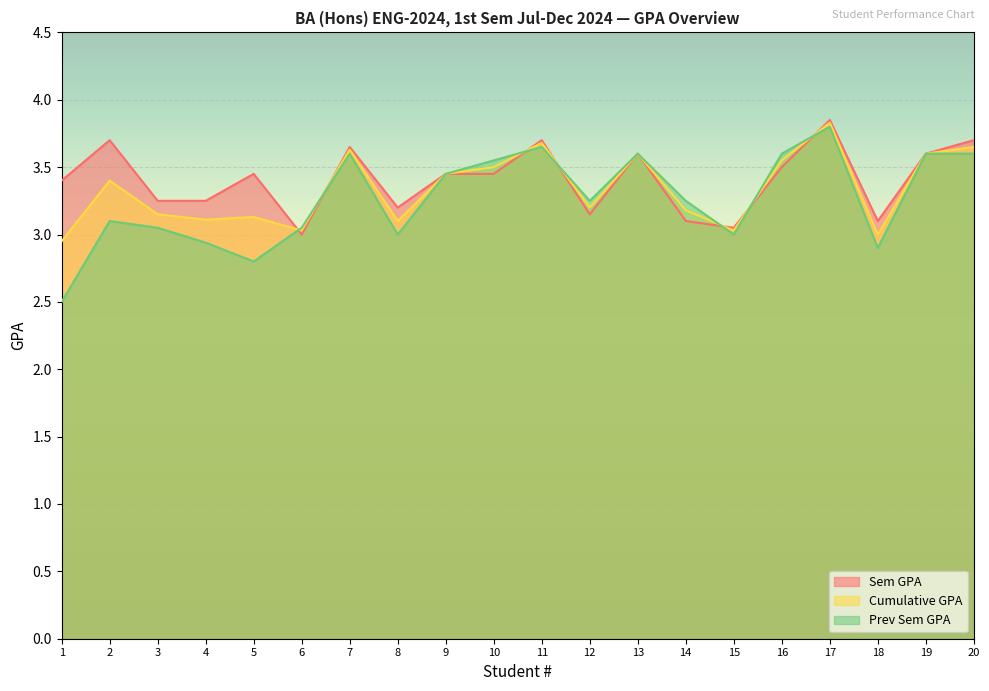

At how many categories does at least one series exceed 2?

20